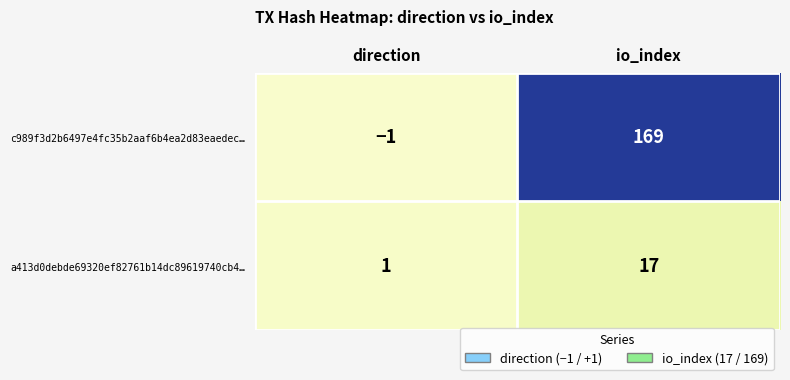

Reading left to right, extract all data points from this chart.

c989f3d2b6497e4fc35b2aaf6b4ea2d83eaedec…: direction=-1	io_index=169
a413d0debde69320ef82761b14dc89619740cb4…: direction=1	io_index=17